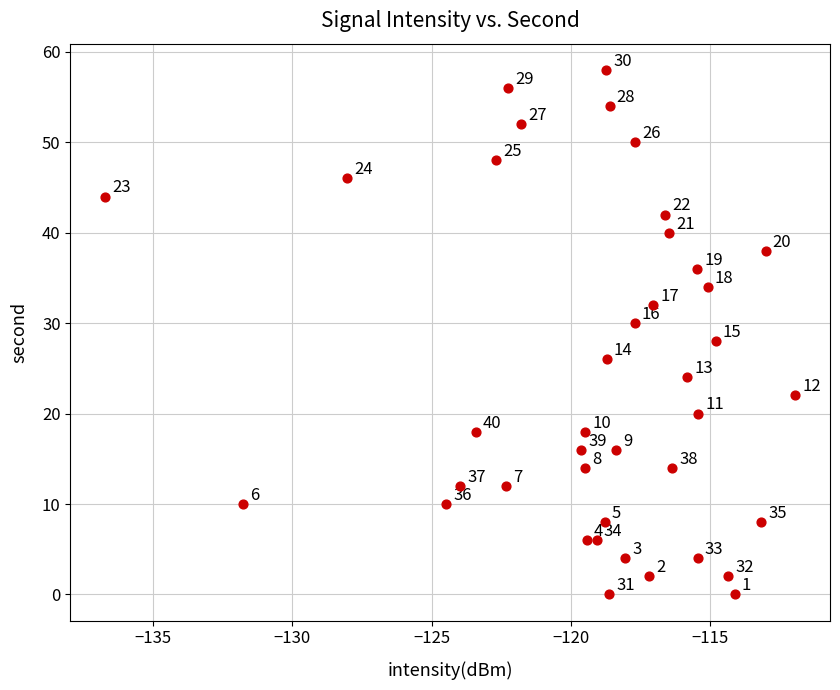

What is the range of Y values (max minus min)?

58